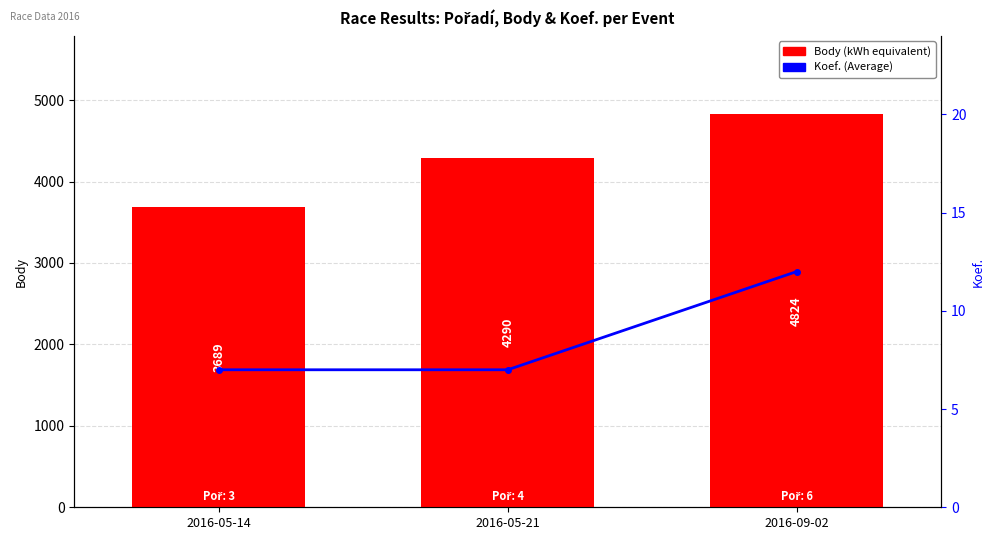

Reading left to right, extract all data points from this chart.

Body: 3689	4290	4824
Koef.: 7	7	12